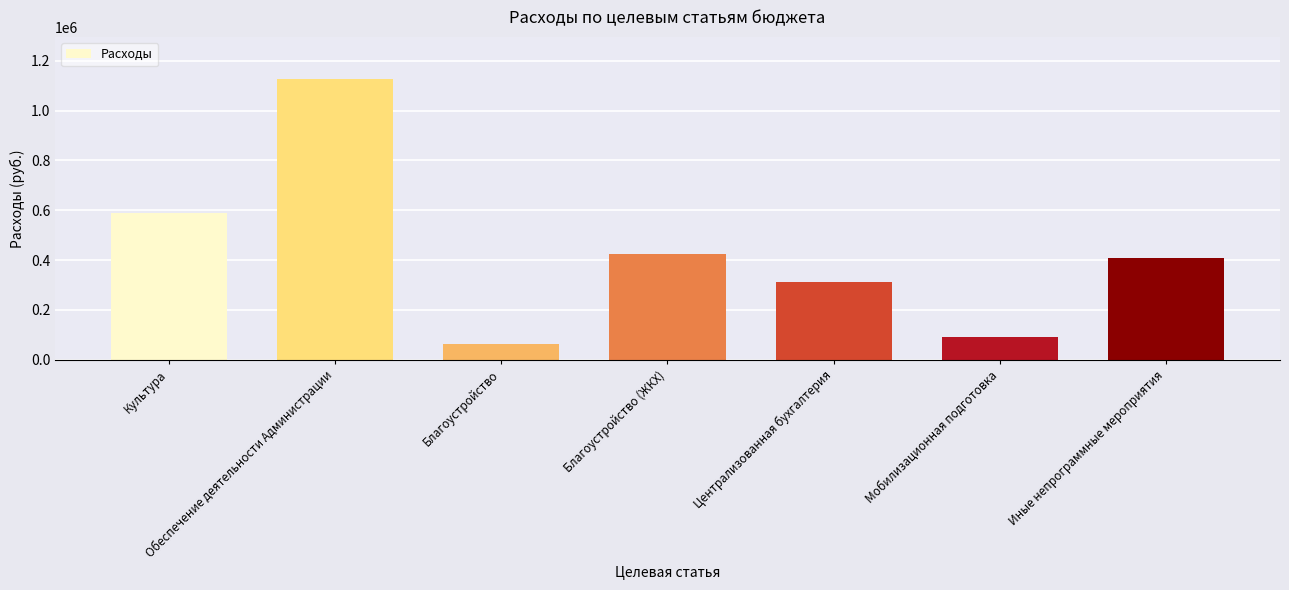

What is the label of the 2nd bar from the left?

Обеспечение деятельности Администрации